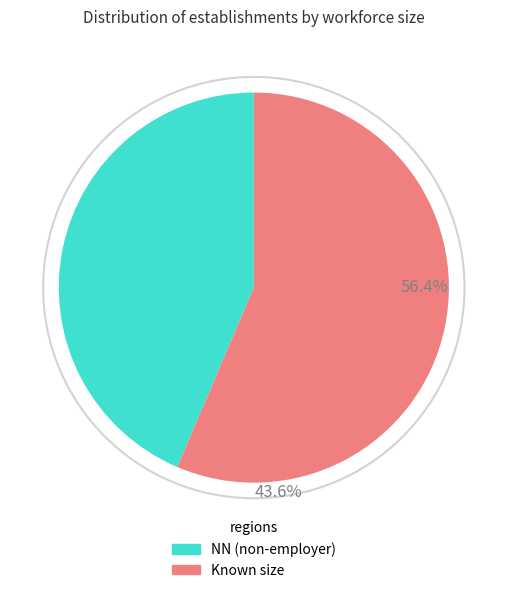

Does any single category account for the majority?

Yes